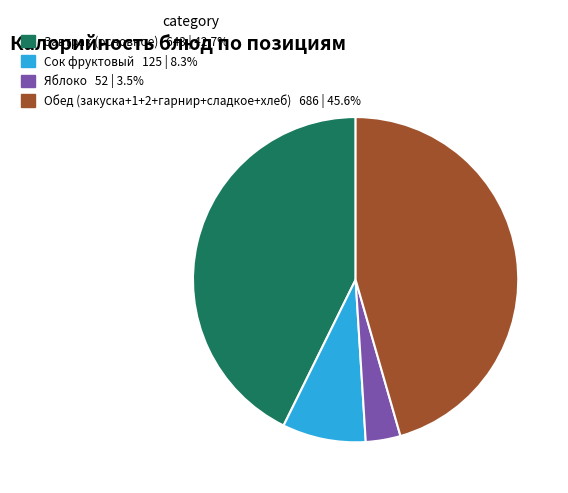

Is there any slice that represents more than half of the pie?

No